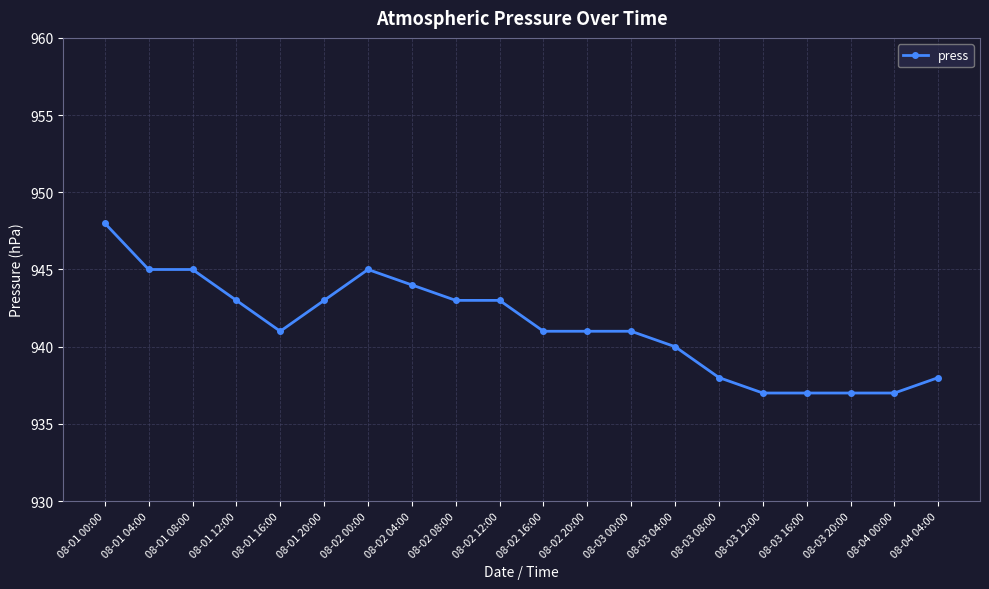

Does the chart have visible grid lines?

Yes